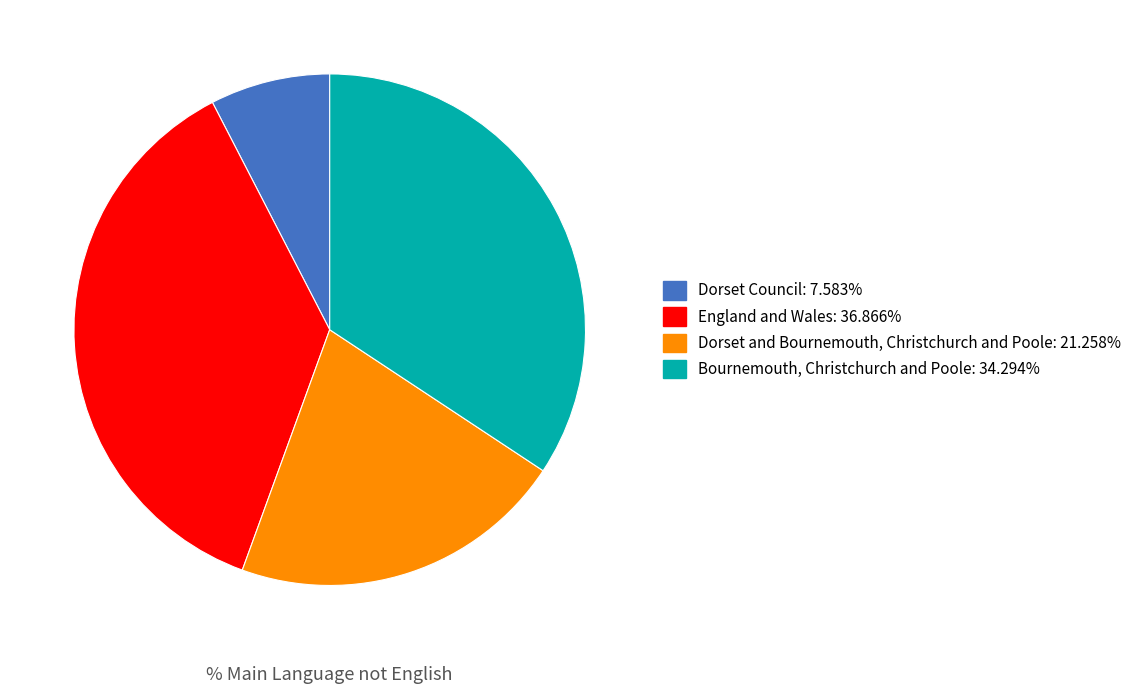

Do Bournemouth, Christchurch and Poole and England and Wales together represent more than half of the pie?

Yes